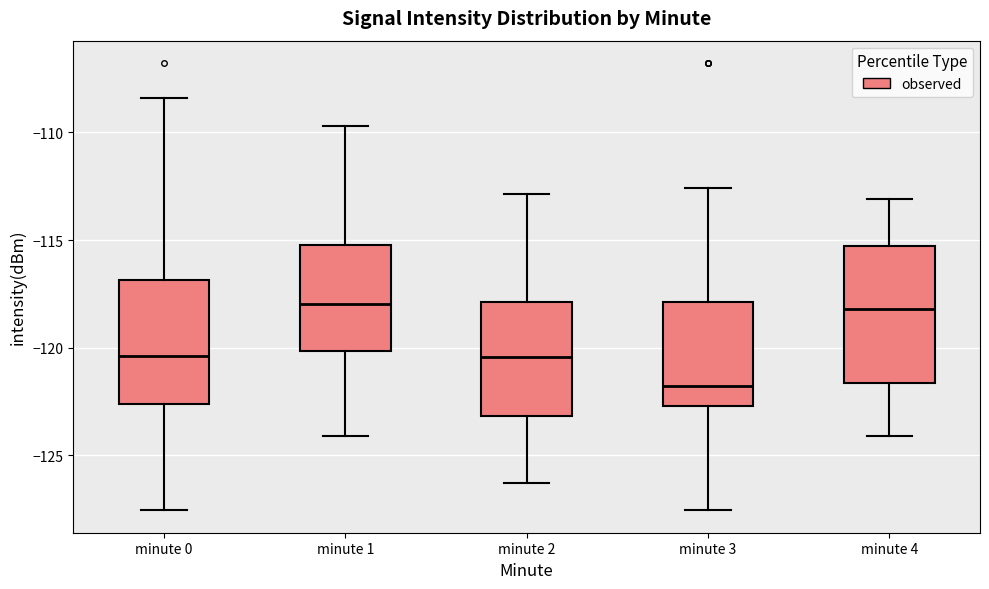

Which box is the tallest, from its lower edge to its upper edge?

minute 4